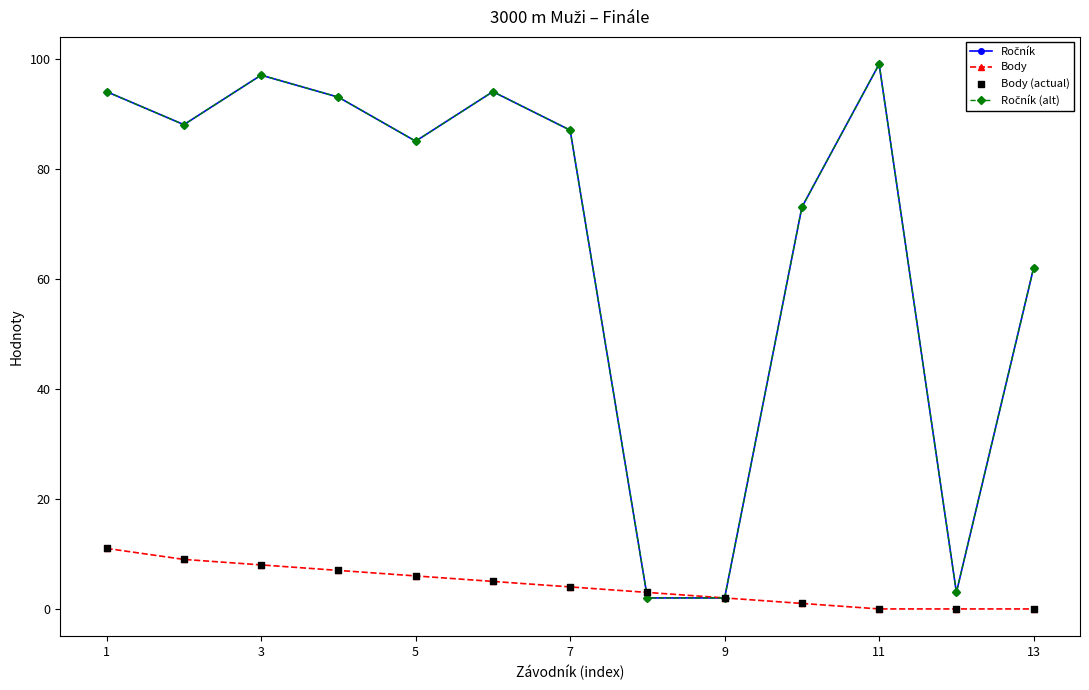

Does the chart have visible grid lines?

No